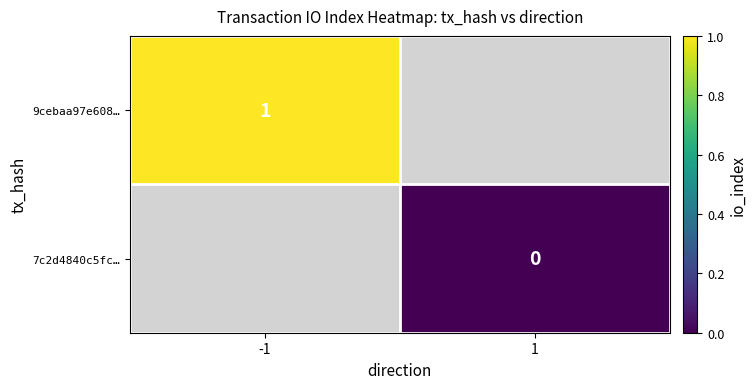

Is the value of 7c2d4840c5fc… at 1 greater than the value of 9cebaa97e608… at -1?

No